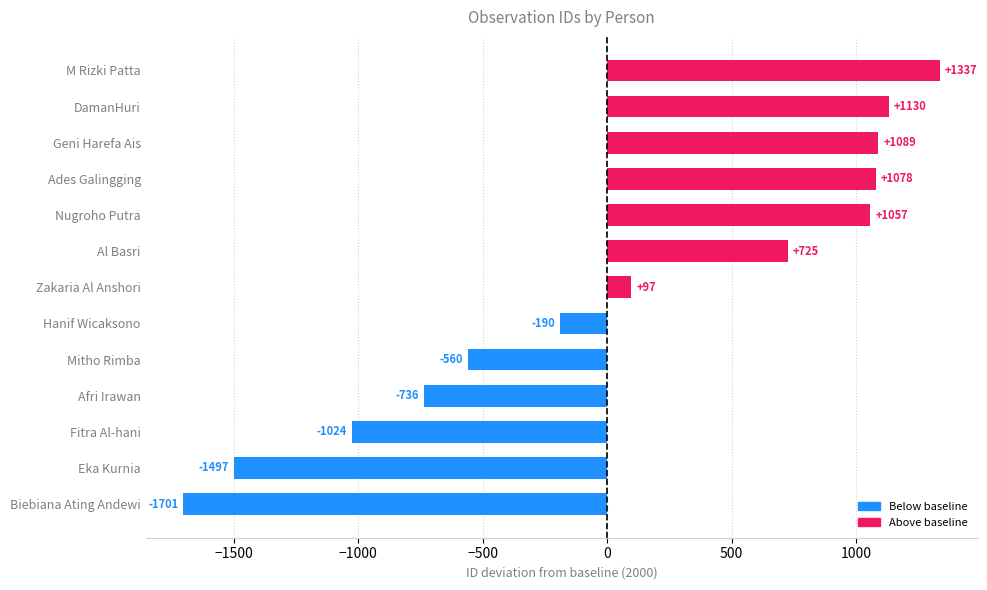

Reading bottom to top, list all the values displayed in this chart.

Biebiana Ating Andewi=-1701	Eka Kurnia=-1497	Fitra Al-hani=-1024	Afri Irawan=-736	Mitho Rimba=-560	Hanif Wicaksono=-190	Zakaria Al Anshori=97	Al Basri=725	Nugroho Putra=1057	Ades Galingging=1078	Geni Harefa Ais=1089	DamanHuri=1130	M Rizki Patta=1337